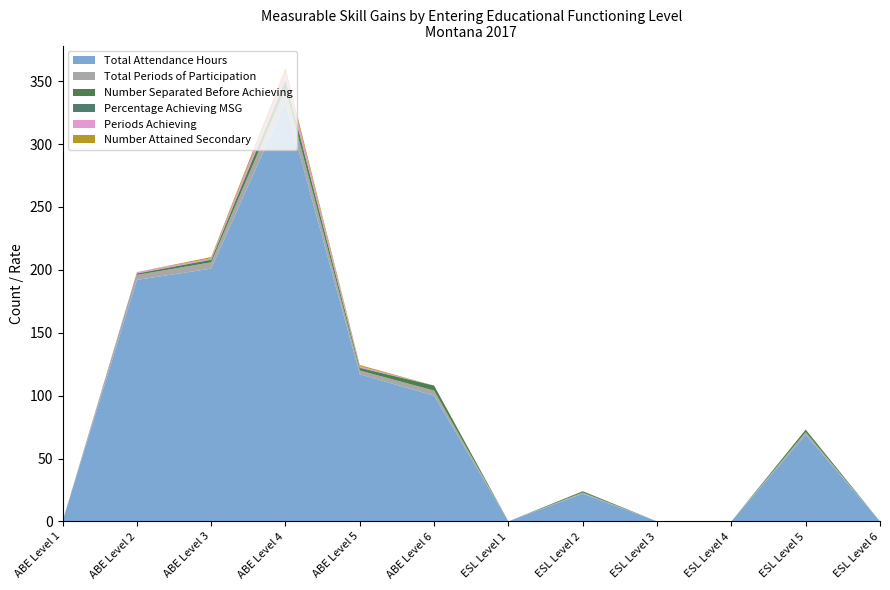

Reading left to right, what are all the values shown in this chart?

Total Attendance Hours: ABE Level 1=0.0	ABE Level 2=192.0	ABE Level 3=201.0	ABE Level 4=333.0	ABE Level 5=117.0	ABE Level 6=100.0	ESL Level 1=0.0	ESL Level 2=22.0	ESL Level 3=0.0	ESL Level 4=0.0	ESL Level 5=69.0	ESL Level 6=0.0
Total Periods of Participation: ABE Level 1=0.0	ABE Level 2=4.0	ABE Level 3=5.0	ABE Level 4=11.0	ABE Level 5=3.0	ABE Level 6=4.0	ESL Level 1=0.0	ESL Level 2=1.0	ESL Level 3=0.0	ESL Level 4=0.0	ESL Level 5=2.0	ESL Level 6=0.0
Number Separated Before Achieving: ABE Level 1=0.0	ABE Level 2=1.0	ABE Level 3=2.0	ABE Level 4=7.0	ABE Level 5=2.0	ABE Level 6=4.0	ESL Level 1=0.0	ESL Level 2=1.0	ESL Level 3=0.0	ESL Level 4=0.0	ESL Level 5=2.0	ESL Level 6=0.0
Percentage Achieving MSG: ABE Level 1=0.0	ABE Level 2=0.2	ABE Level 3=0.2	ABE Level 4=0.4	ABE Level 5=0.3	ABE Level 6=0.0	ESL Level 1=0.0	ESL Level 2=0.0	ESL Level 3=0.0	ESL Level 4=0.0	ESL Level 5=0.0	ESL Level 6=0.0
Periods Achieving: ABE Level 1=0.0	ABE Level 2=1.0	ABE Level 3=1.0	ABE Level 4=6.0	ABE Level 5=1.0	ABE Level 6=0.0	ESL Level 1=0.0	ESL Level 2=0.0	ESL Level 3=0.0	ESL Level 4=0.0	ESL Level 5=0.0	ESL Level 6=0.0
Number Attained Secondary: ABE Level 1=0.0	ABE Level 2=0.0	ABE Level 3=1.0	ABE Level 4=3.0	ABE Level 5=1.0	ABE Level 6=0.0	ESL Level 1=0.0	ESL Level 2=0.0	ESL Level 3=0.0	ESL Level 4=0.0	ESL Level 5=0.0	ESL Level 6=0.0